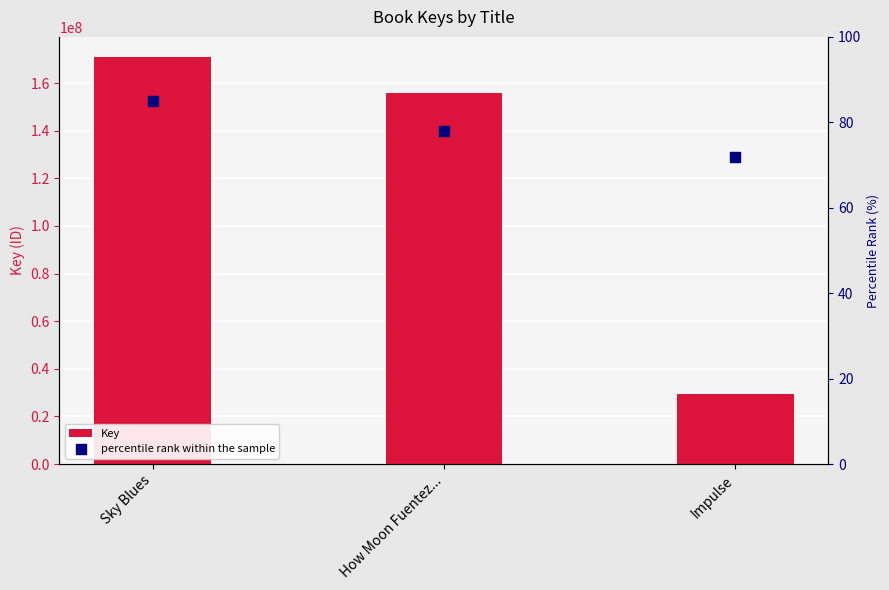

Which series has the largest total across all categories?

Key